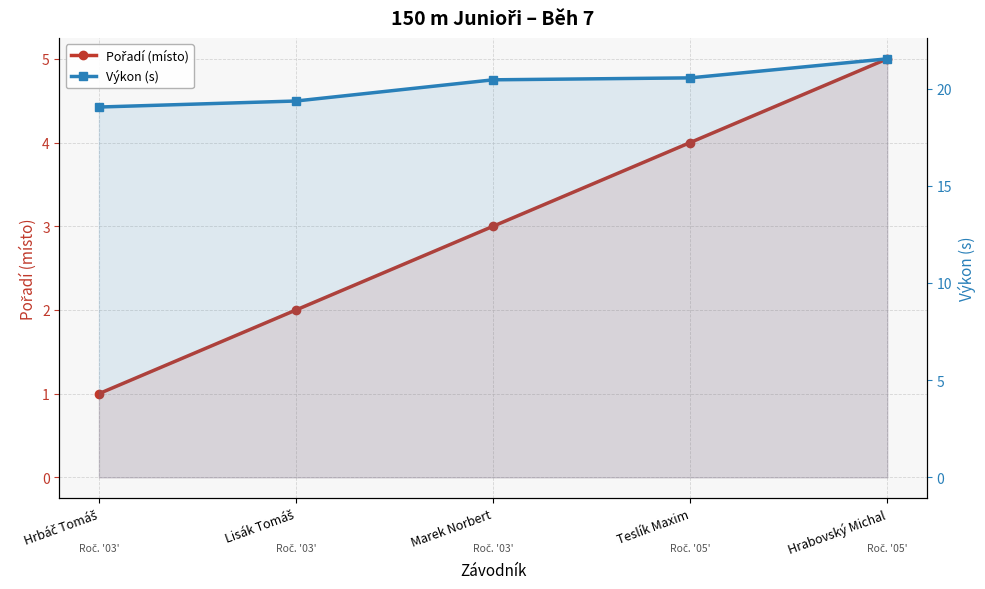

True or false: Výkon (s) and Pořadí (místo) intersect in this chart.

False